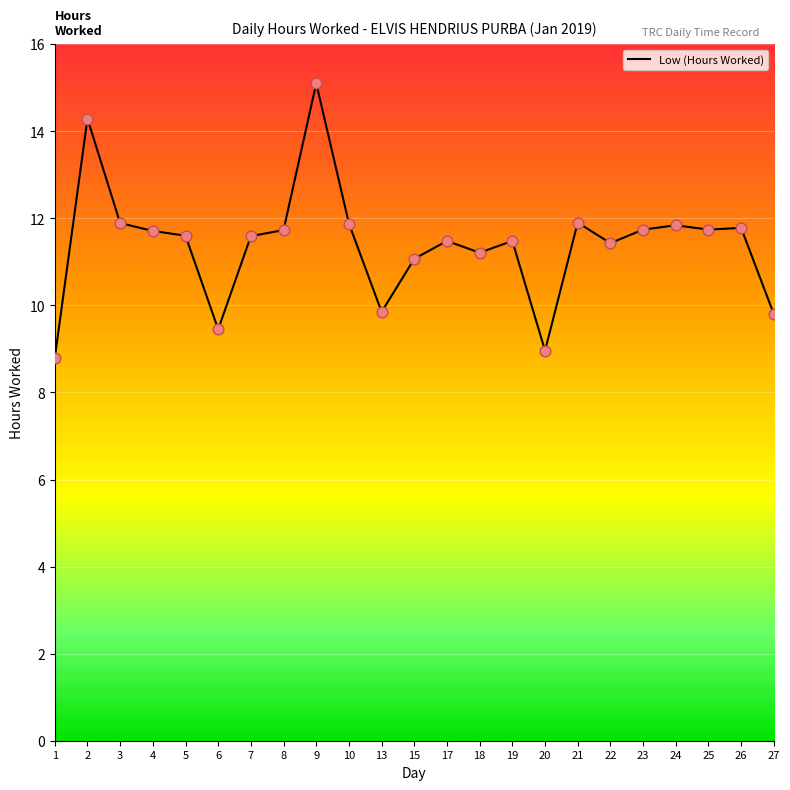

What is the ratio of the value at 10 to the value at 7?

1.0